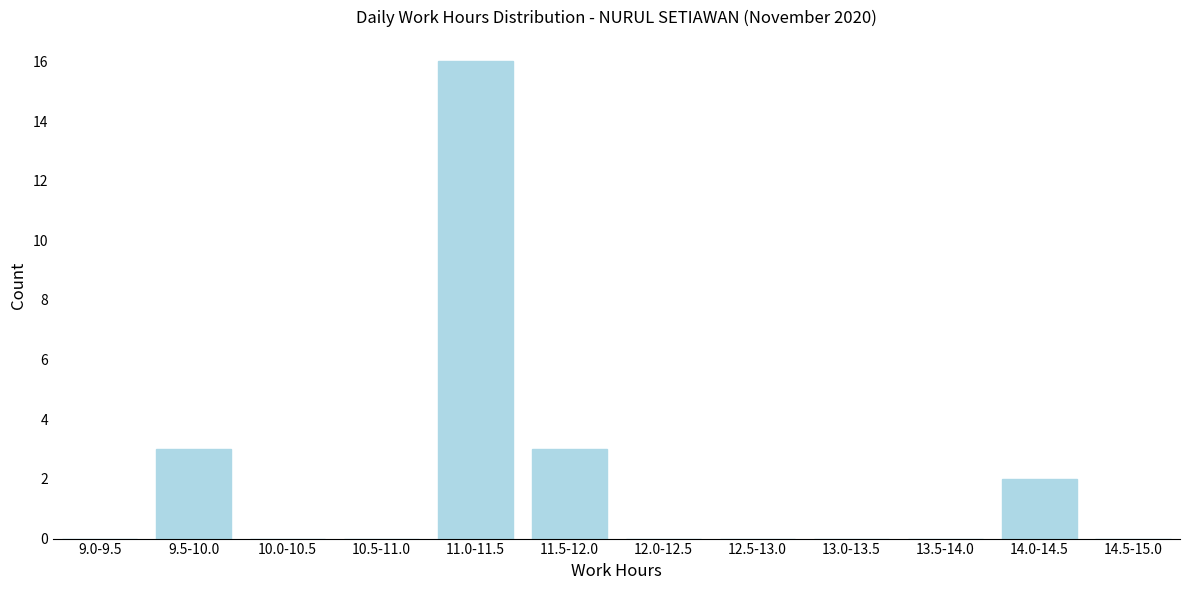

Reading right to left, what are all the values shown in this chart?

14.5-15.0=0	14.0-14.5=2	13.5-14.0=0	13.0-13.5=0	12.5-13.0=0	12.0-12.5=0	11.5-12.0=3	11.0-11.5=16	10.5-11.0=0	10.0-10.5=0	9.5-10.0=3	9.0-9.5=0